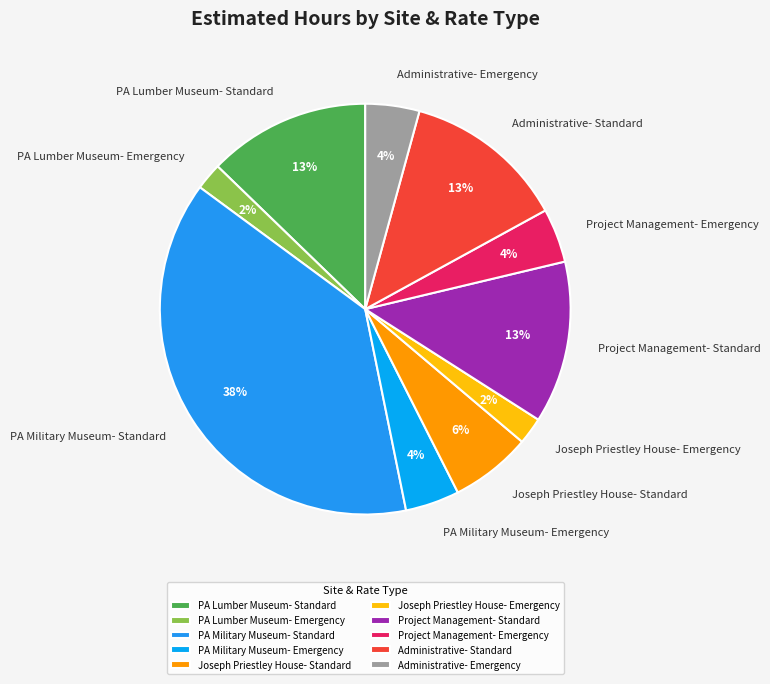

True or false: Joseph Priestley House- Emergency accounts for 2% of the total.

True